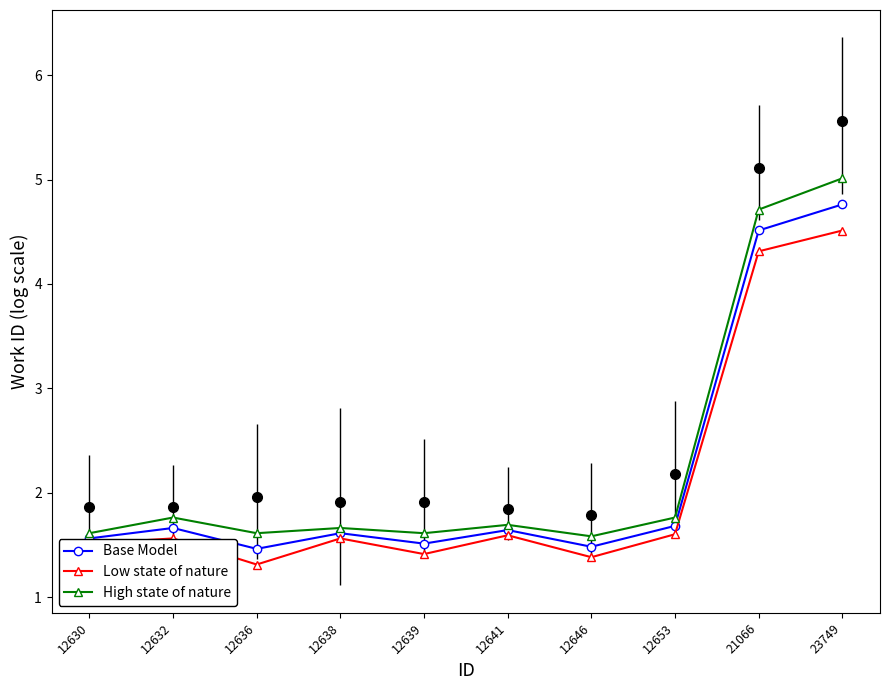

The Base Model series shows 2.6 at 12638. True or false?

False